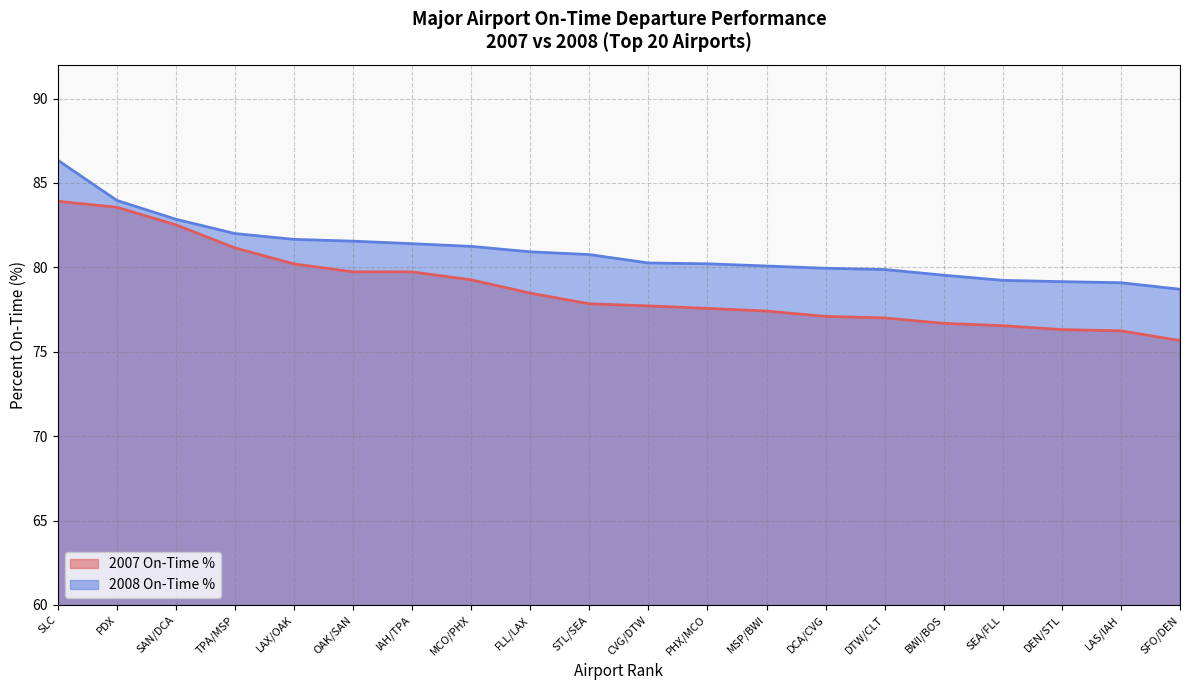

Which category has the lowest value across all series?

SFO/DEN